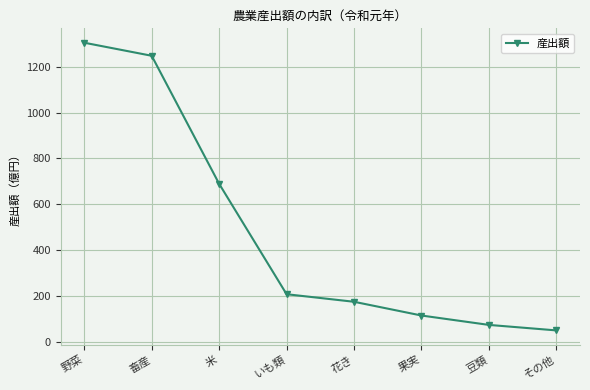

What is the sum of all values?

3859